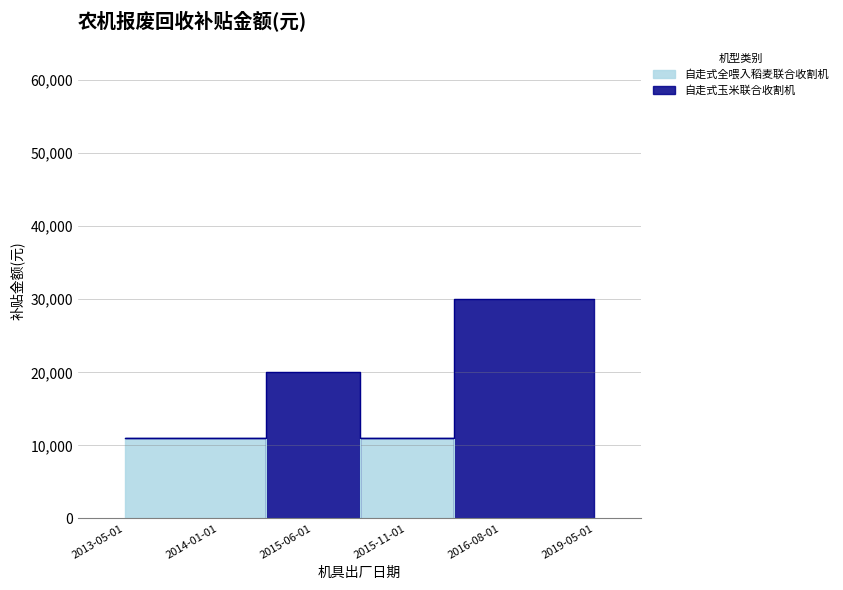

True or false: 自走式玉米联合收割机 and 自走式全喂入稻麦联合收割机 cross at least once.

False